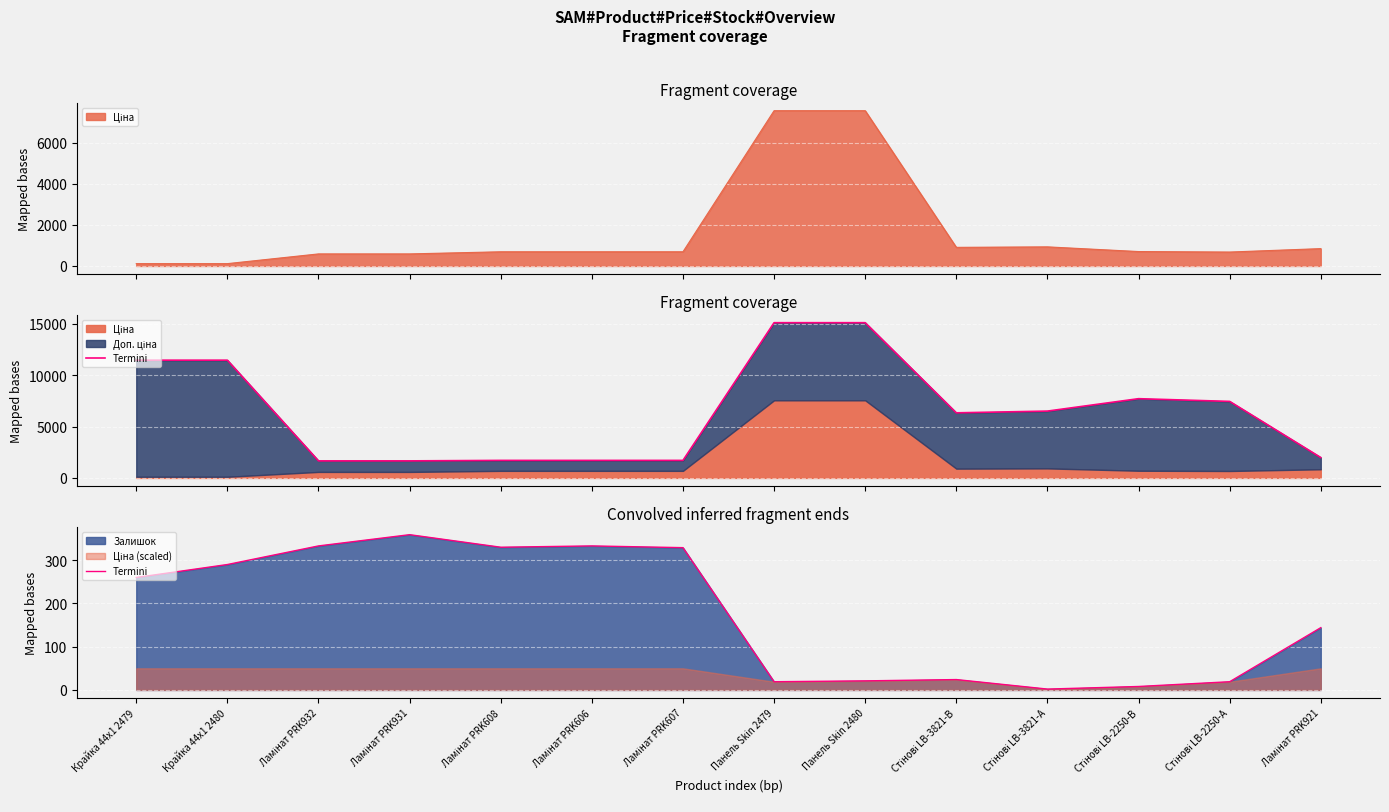

List the labels in order of value, smallest first.

Стінові LB-3821-А, Стінові LB-2250-В, Панель Skin 2479, Стінові LB-2250-А, Панель Skin 2480, Стінові LB-3821-В, Ламінат PRK921, Крайка 44x1 2479, Крайка 44x1 2480, Ламінат PRK607, Ламінат PRK608, Ламінат PRK932, Ламінат PRK606, Ламінат PRK931